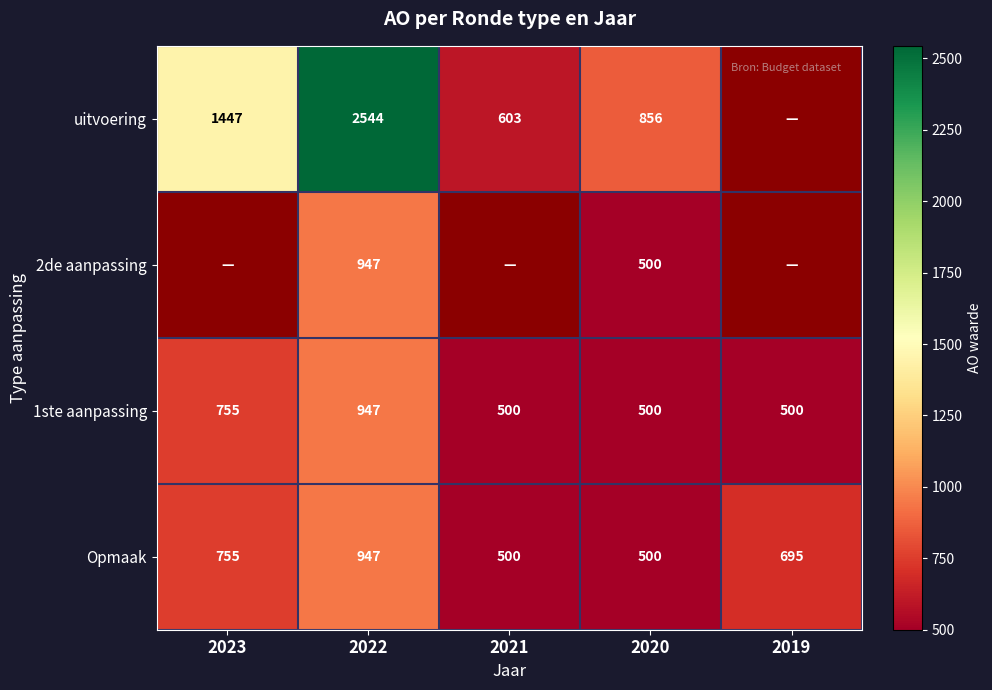

At which category does the chart reach its peak across all series?

2022